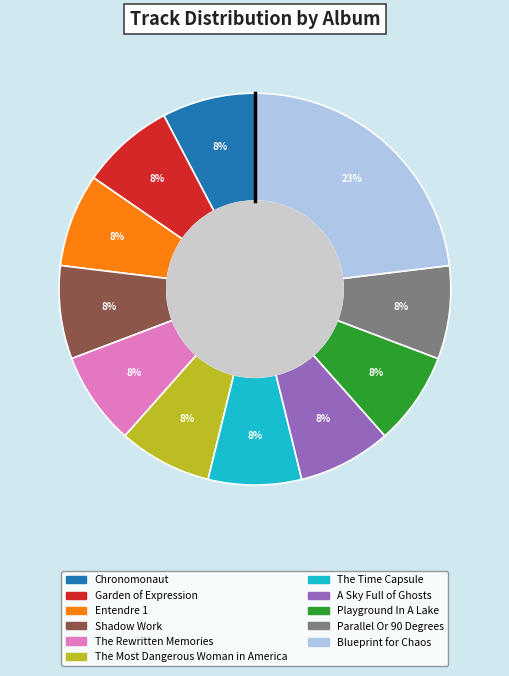

True or false: Blueprint for Chaos accounts for 23% of the total.

True